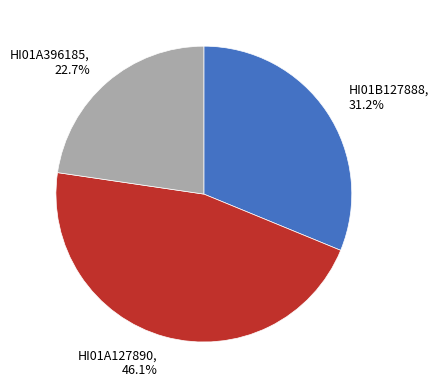

What is the smallest slice in the pie chart?

HI01A396185